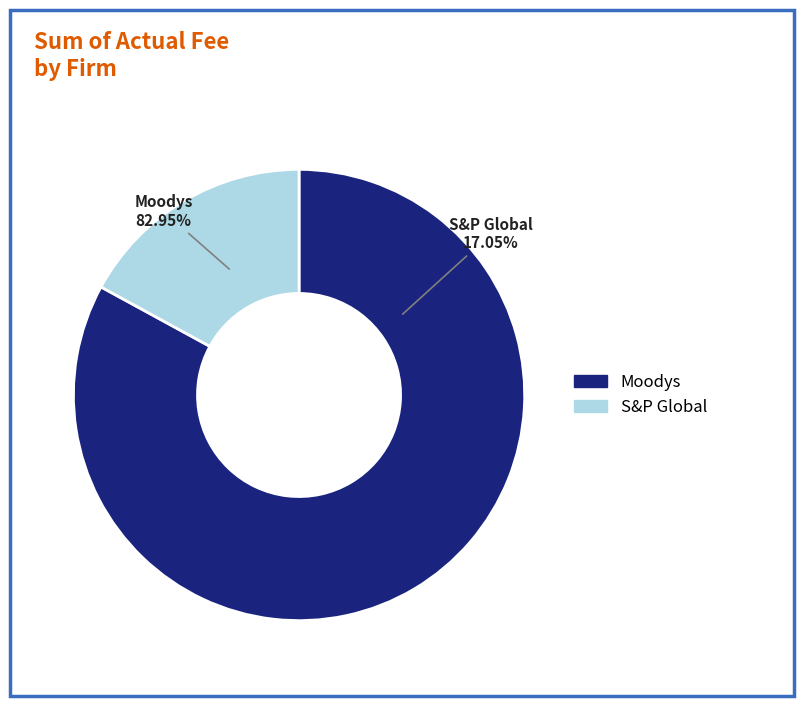

Is Moodys the majority of the pie?

Yes